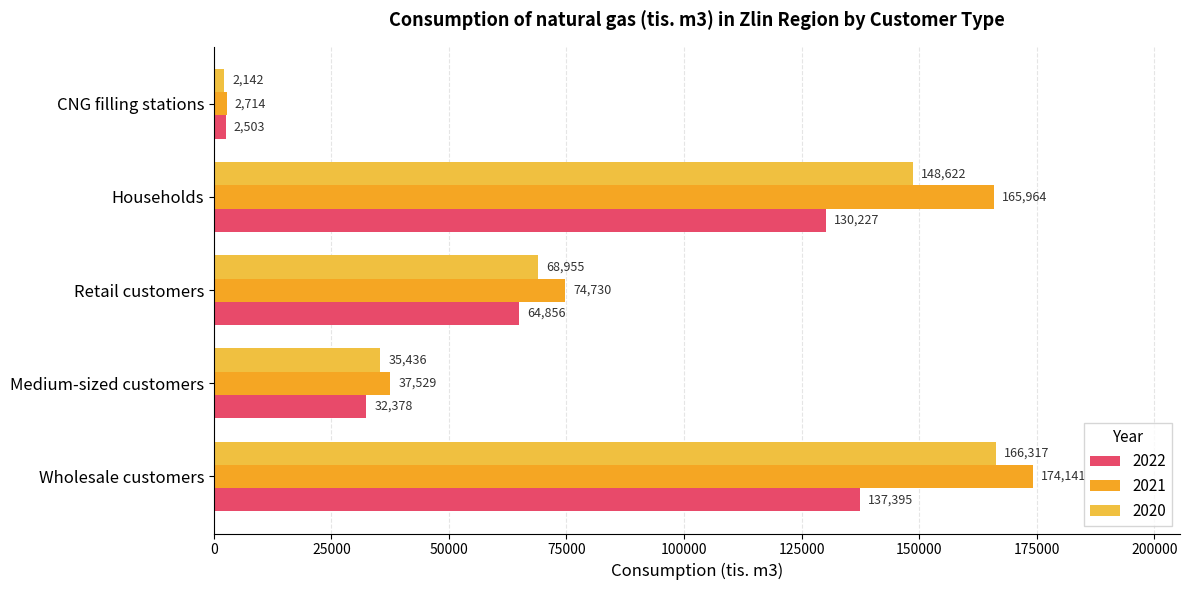

List the series in order of their overall mean, highest first.

2021, 2020, 2022